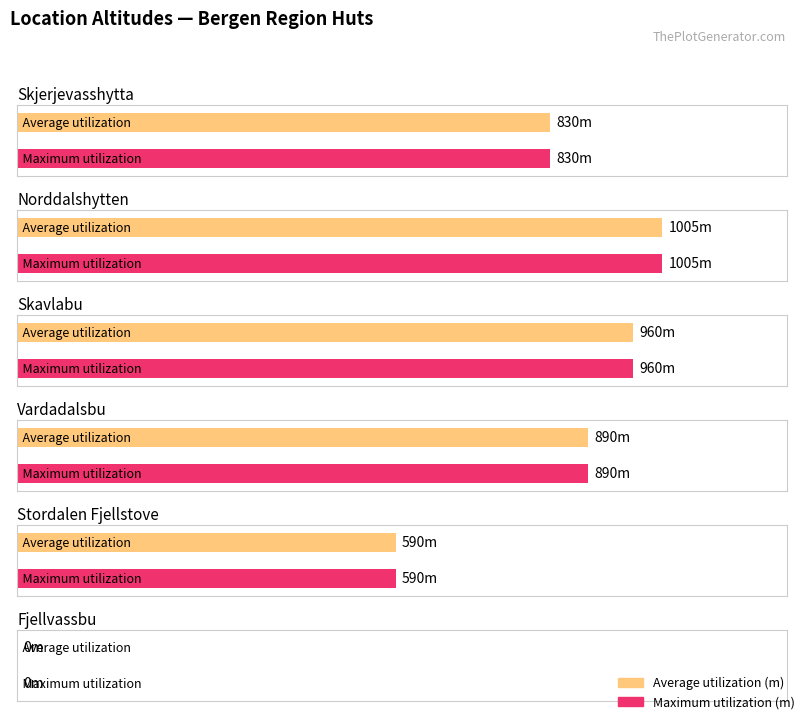

At which label does Maximum utilization first exceed 890?

Norddalshytten